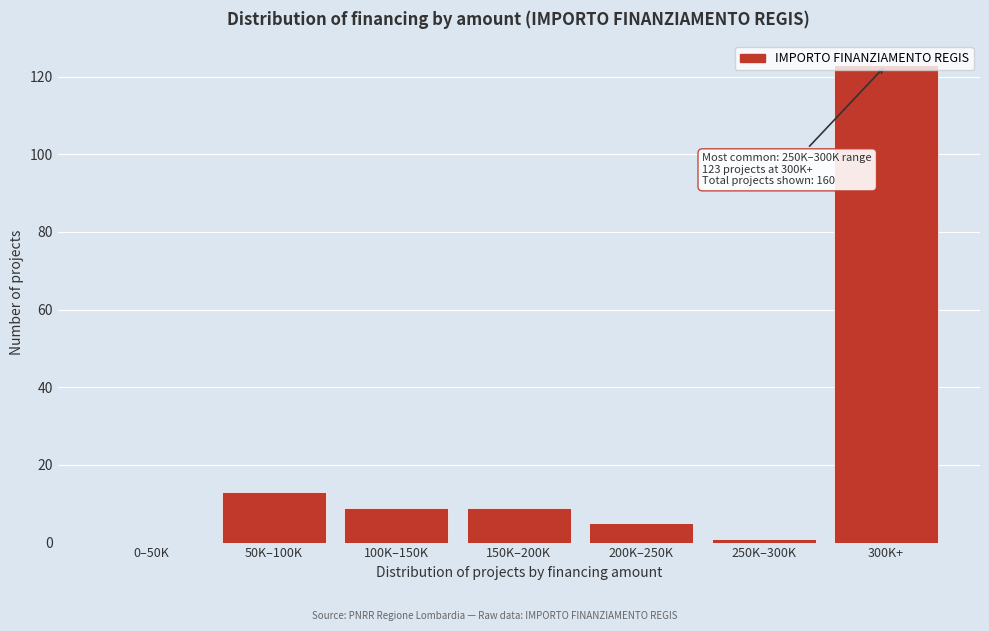

What is the sum of all values?

160